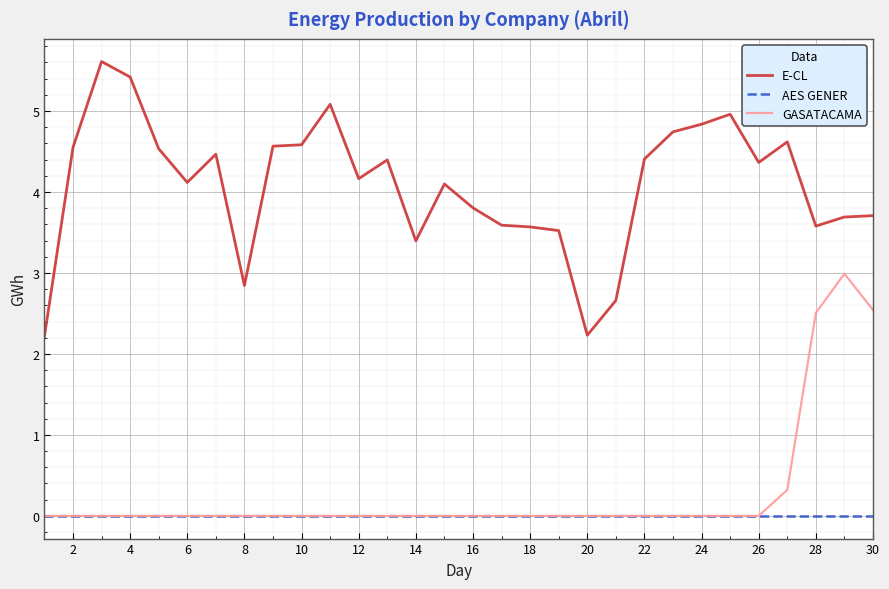

What is the lowest value of the E-CL series?

2.2